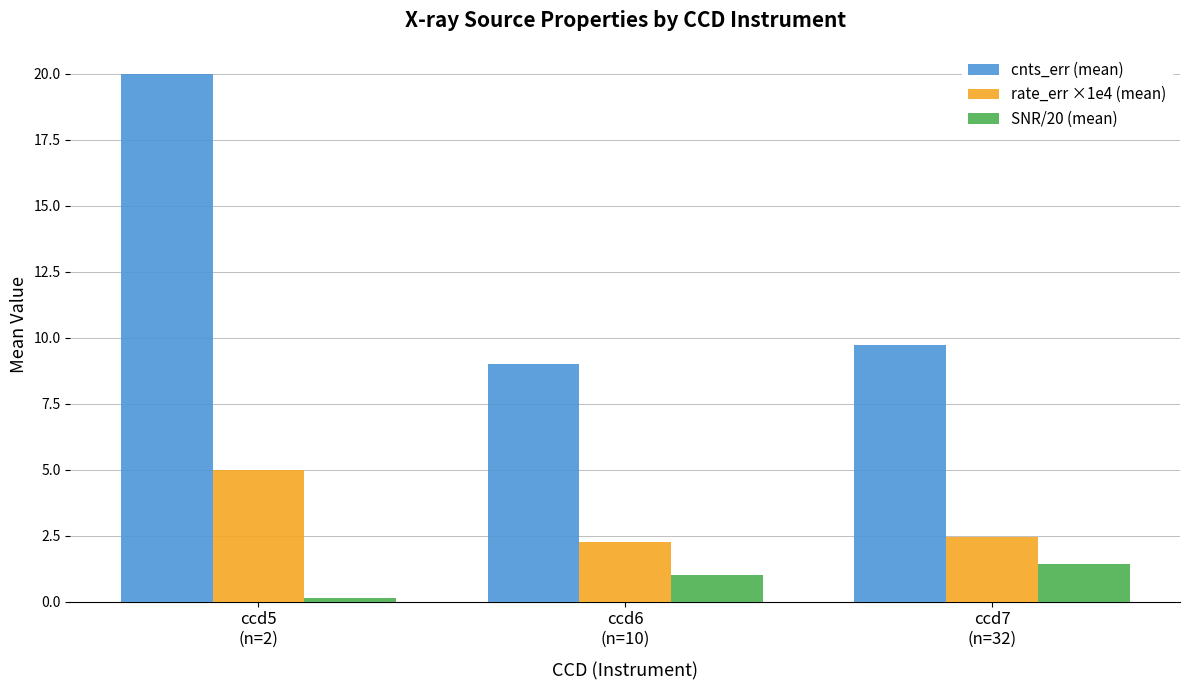

Reading left to right, list all the values displayed in this chart.

cnts_err (mean): ccd5
(n=2)=20.0	ccd6
(n=10)=9.0	ccd7
(n=32)=9.7
rate_err ×1e4 (mean): ccd5
(n=2)=5.0	ccd6
(n=10)=2.2	ccd7
(n=32)=2.4
SNR/20 (mean): ccd5
(n=2)=0.1	ccd6
(n=10)=1.0	ccd7
(n=32)=1.4